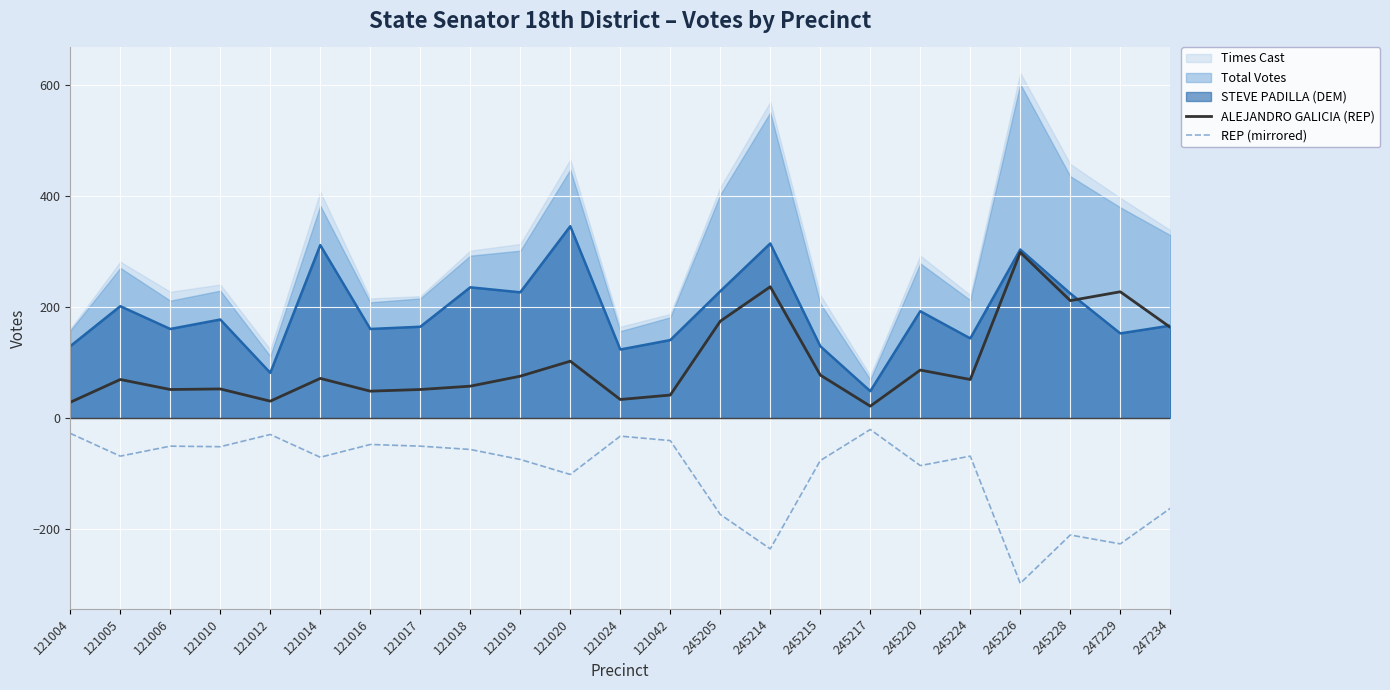

True or false: STEVE PADILLA (DEM) and REP (mirrored) intersect in this chart.

False